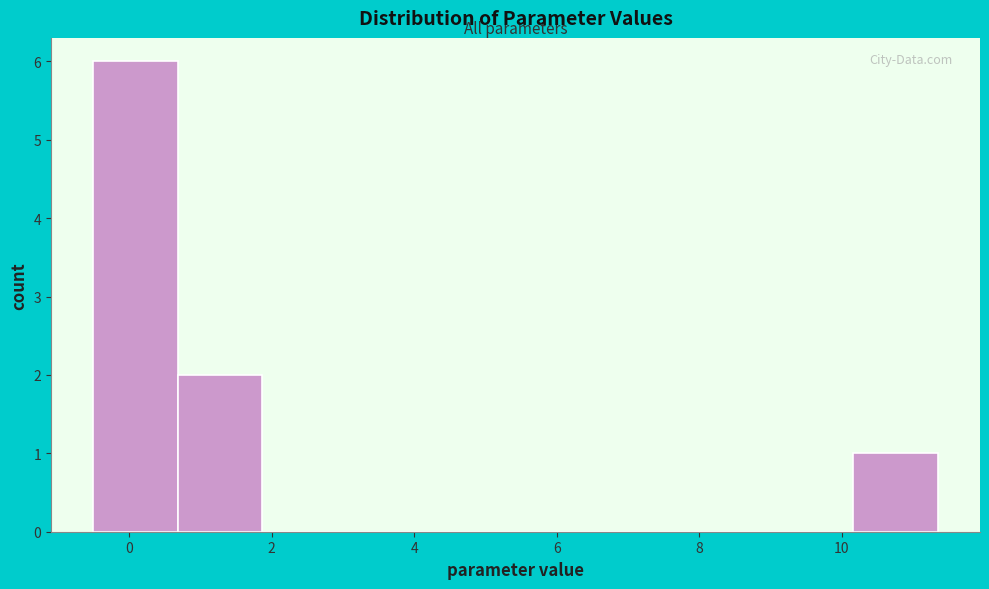

Reading left to right, list every bar in this chart as the range it spans on the x-axis followed by its height. Neither the bar edges nor the heights are printed on the chart, so give them approximately, as read against the axes.

-0.6 to 0.6: 6
0.6 to 1.8: 2
1.8 to 3.0: 0
3.0 to 4.2: 0
4.2 to 5.4: 0
5.4 to 6.6: 0
6.6 to 7.8: 0
7.8 to 9.0: 0
9.0 to 10.2: 0
10.2 to 11.4: 1